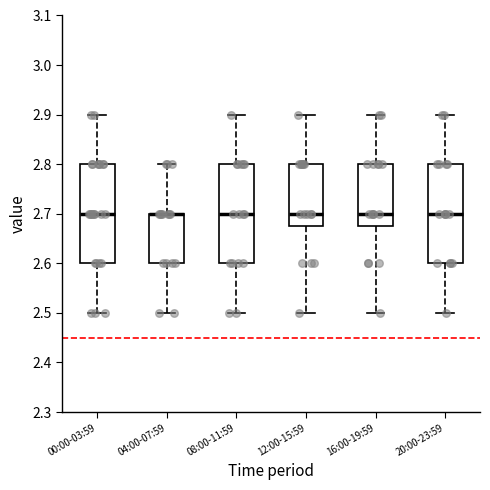

Reading left to right, read every box against the y-axis: the position of its median line, the range the box covers, and the ends of its whiskers. The values are not printed on the chart, so give them approximately, as read against the axis.

00:00-03:59: median 2.70, box 2.60 to 2.80, whiskers 2.50 to 2.90
04:00-07:59: median 2.70 (drawn on the box's upper edge), box 2.60 to 2.70, whiskers 2.50 to 2.80
08:00-11:59: median 2.70, box 2.60 to 2.80, whiskers 2.50 to 2.90
12:00-15:59: median 2.70, box 2.68 to 2.80, whiskers 2.50 to 2.90
16:00-19:59: median 2.70, box 2.68 to 2.80, whiskers 2.50 to 2.90
20:00-23:59: median 2.70, box 2.60 to 2.80, whiskers 2.50 to 2.90